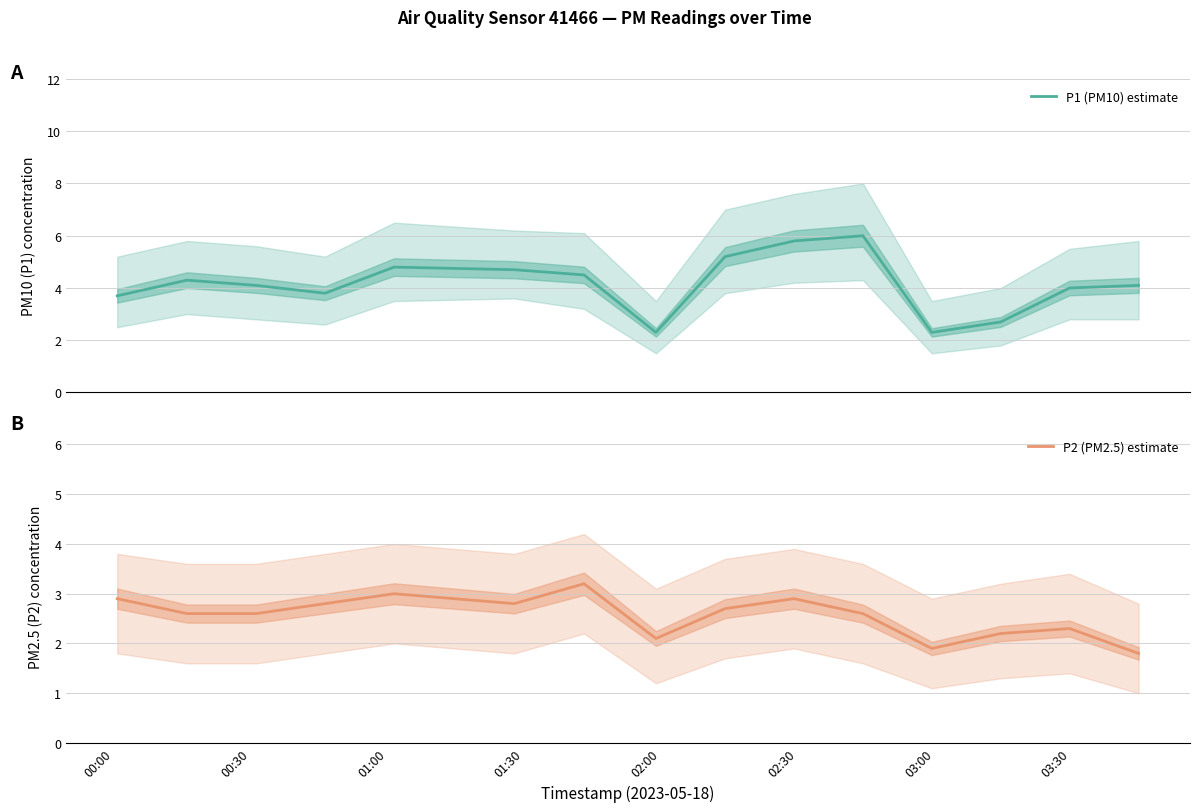

Which has a higher value, 00:00 or 01:00?

01:00